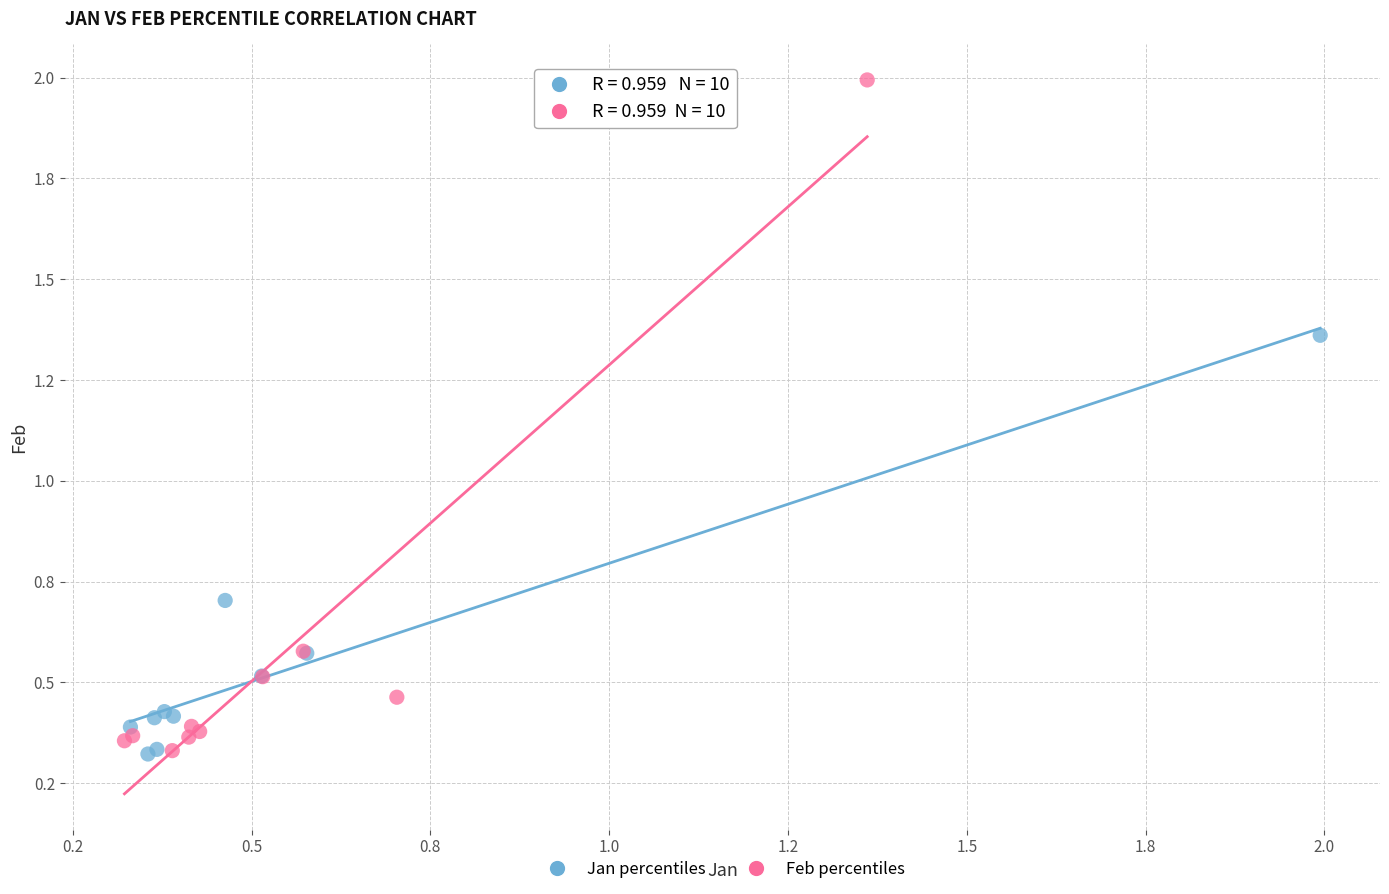

What are all the series names shown in the legend?

Jan percentiles, Feb percentiles